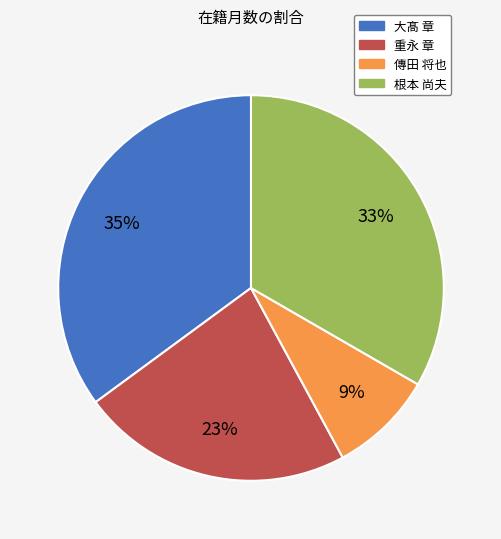

Is there a majority slice in this chart?

No